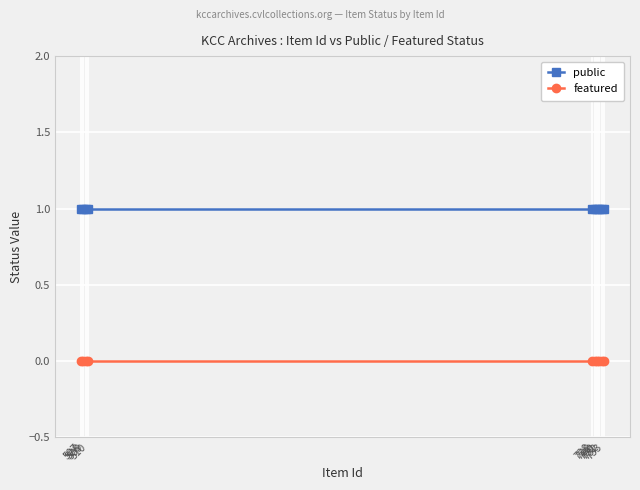

True or false: featured and public cross at least once.

False